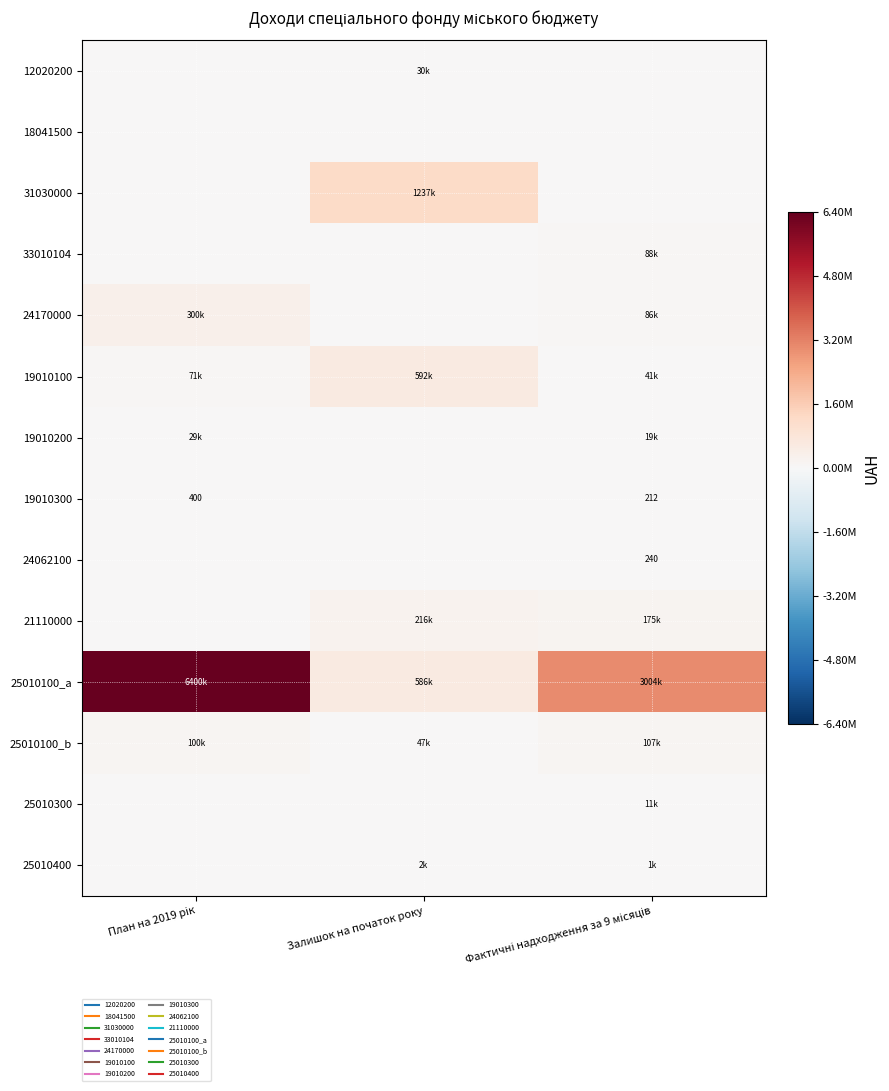

Which series has the largest range (max minus min)?

25010100_a